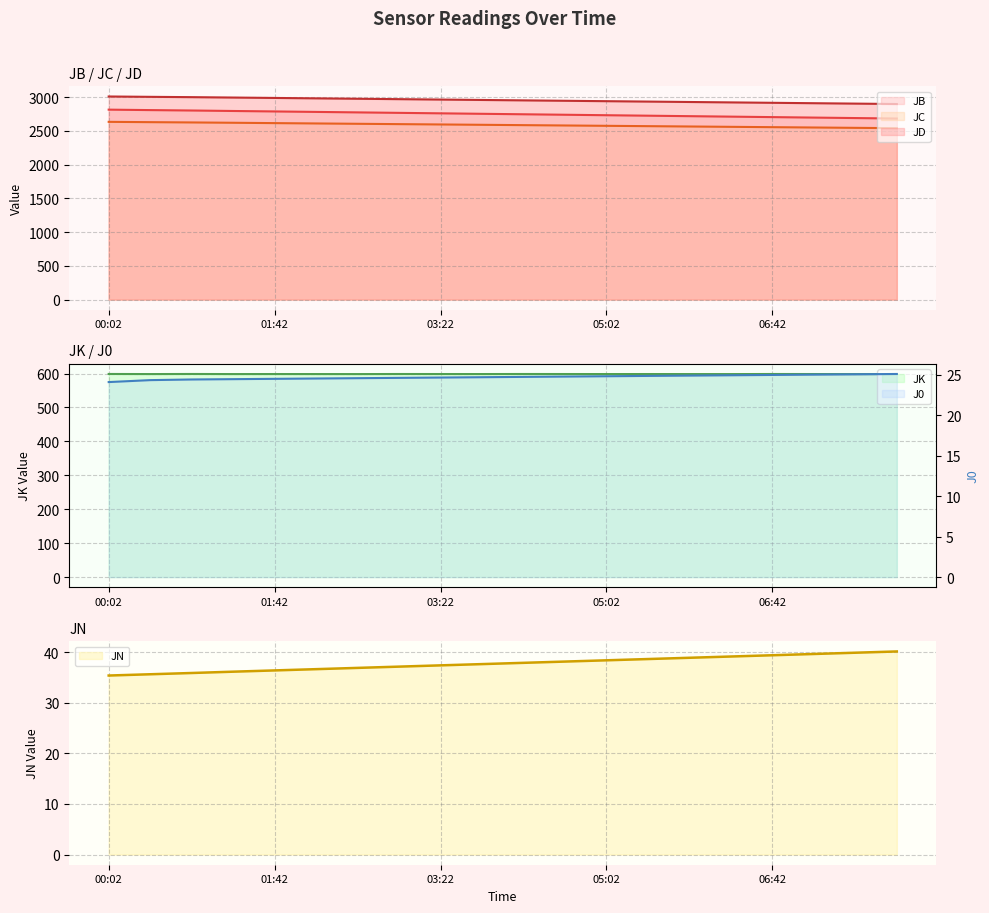

Is the value of J0 at 00:52 greater than the value of JK at 04:37?

No